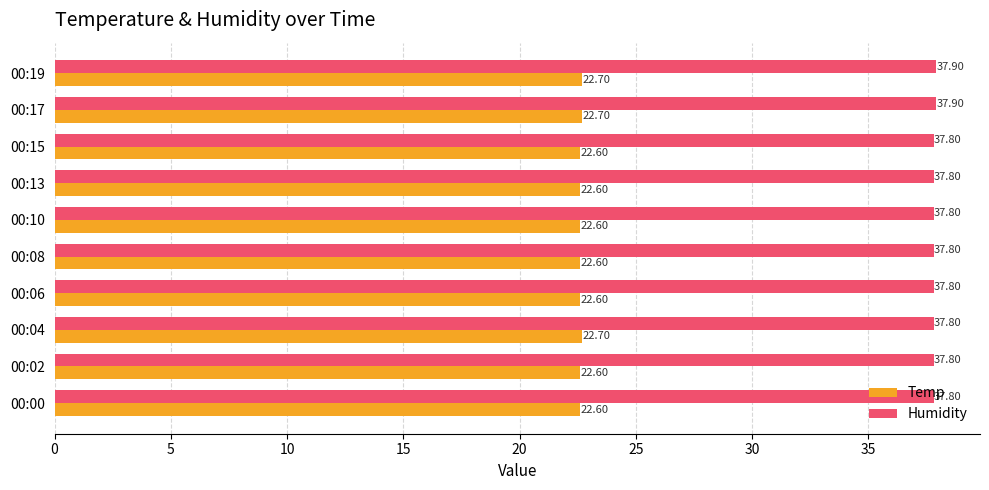

Which series has the largest total across all categories?

Humidity